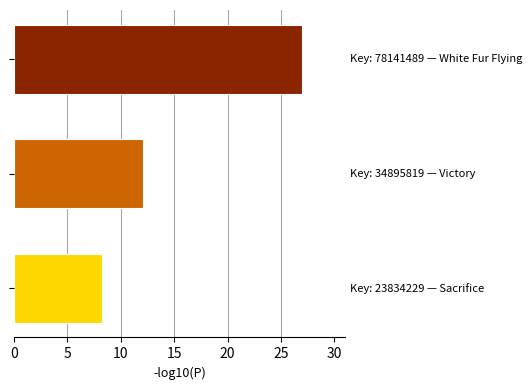

What is the value of the 2nd bar from the top?

12.1